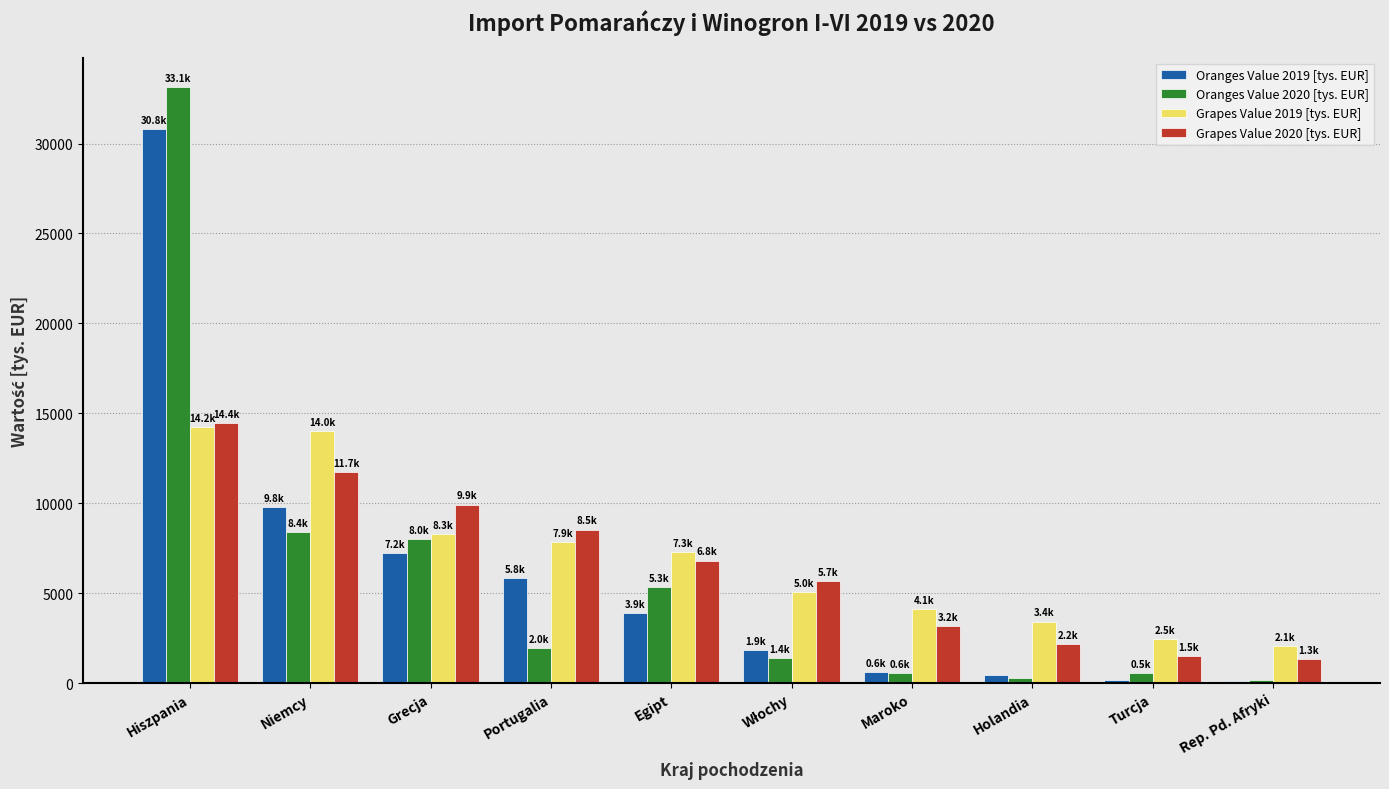

What is the average value of the Oranges Value 2020 [tys. EUR] series?

5969.2